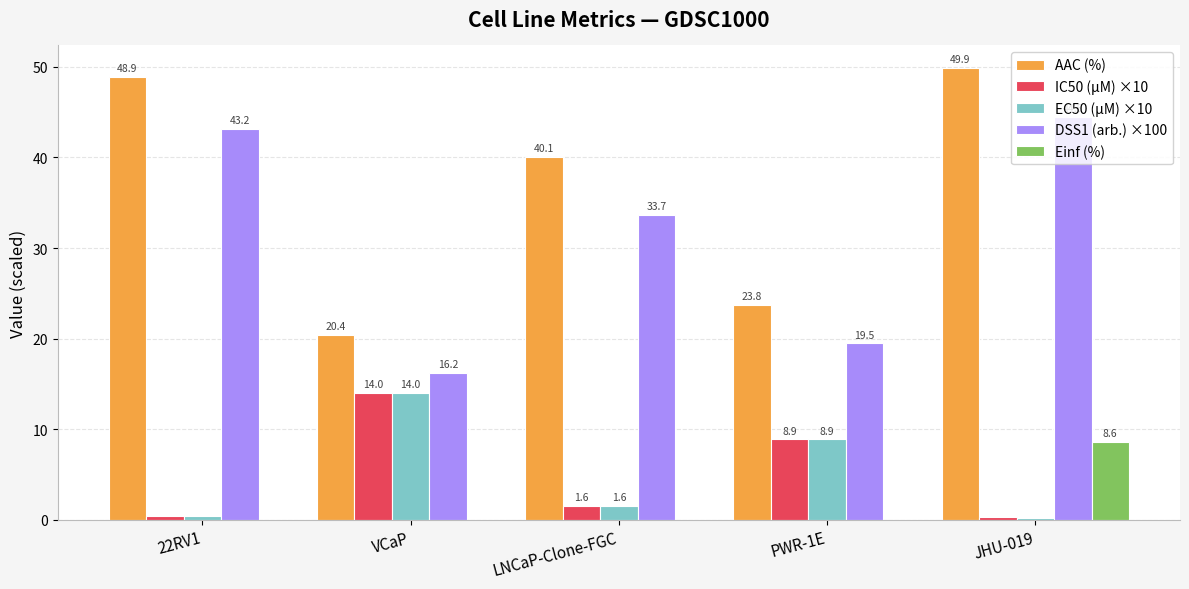

Where is IC50 (µM) ×10 nearest to the value 7?

PWR-1E